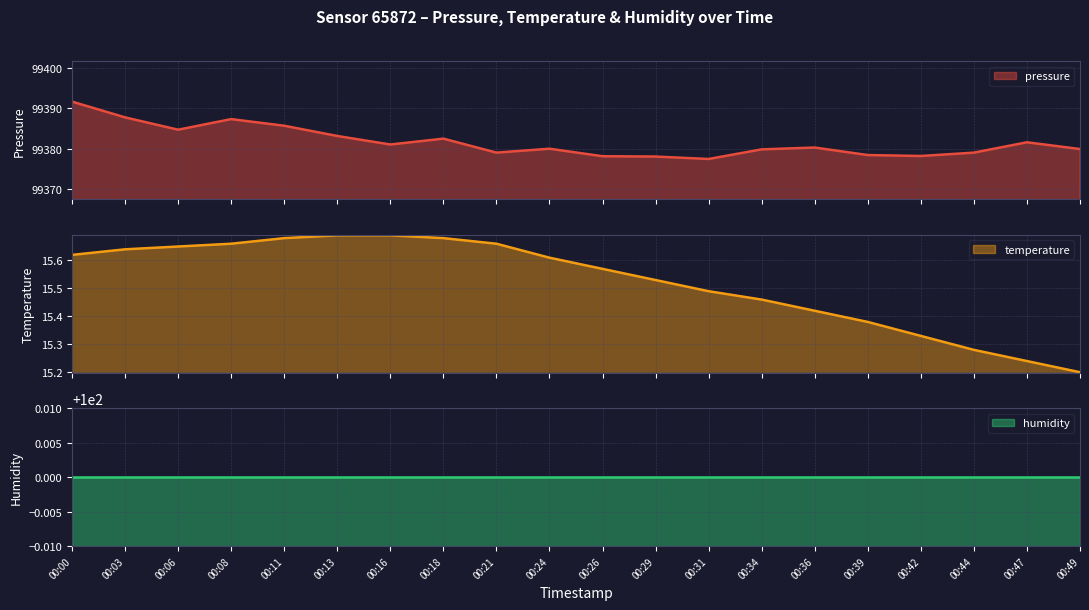

What is the maximum value for pressure?

99391.7